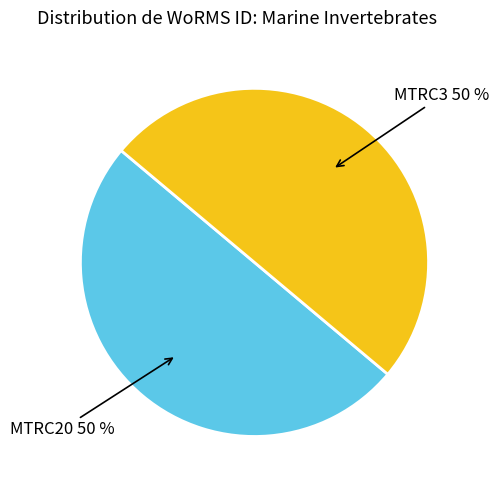

Count the number of slices in the pie.

2